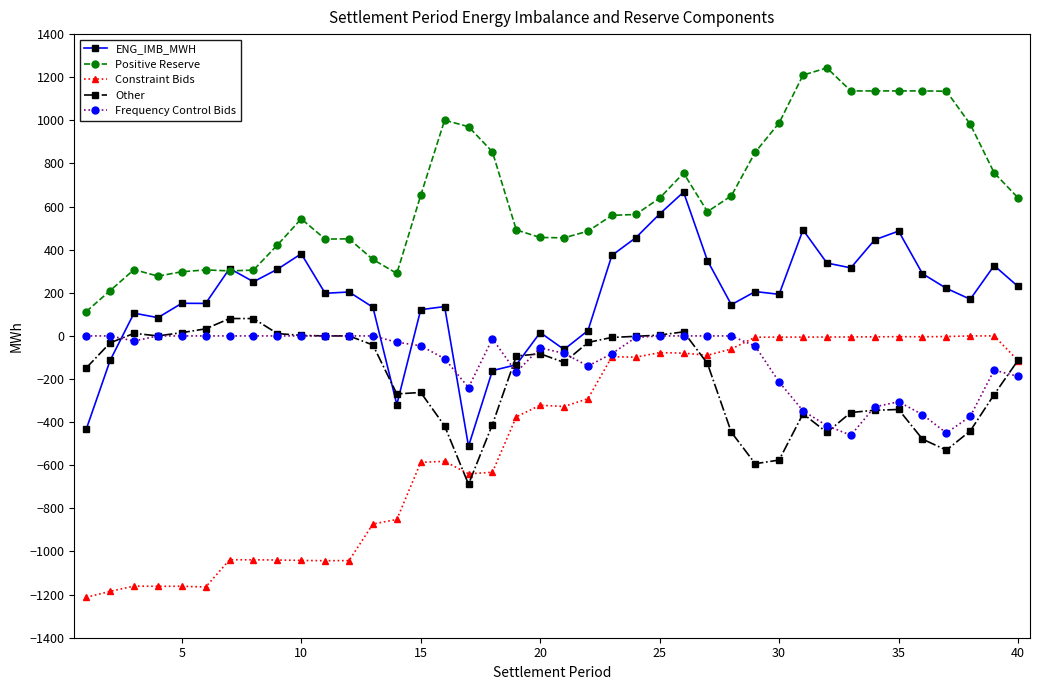

True or false: Frequency Control Bids and Positive Reserve intersect in this chart.

False